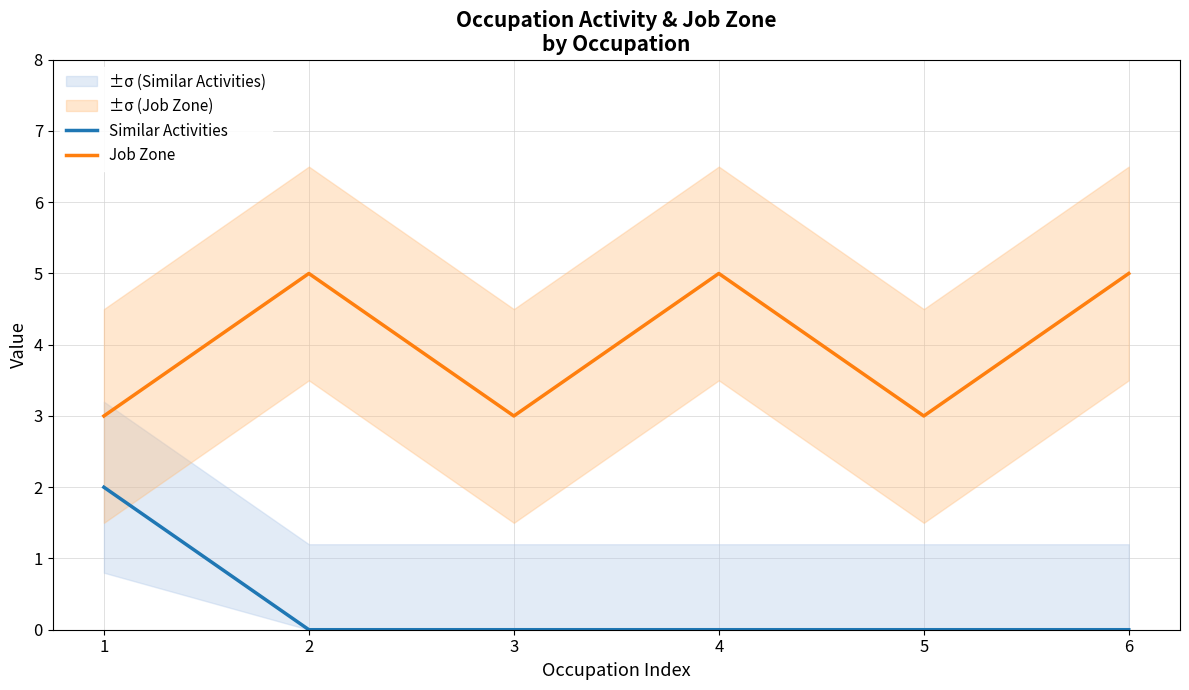

Which series has the widest spread of values?

Similar Activities